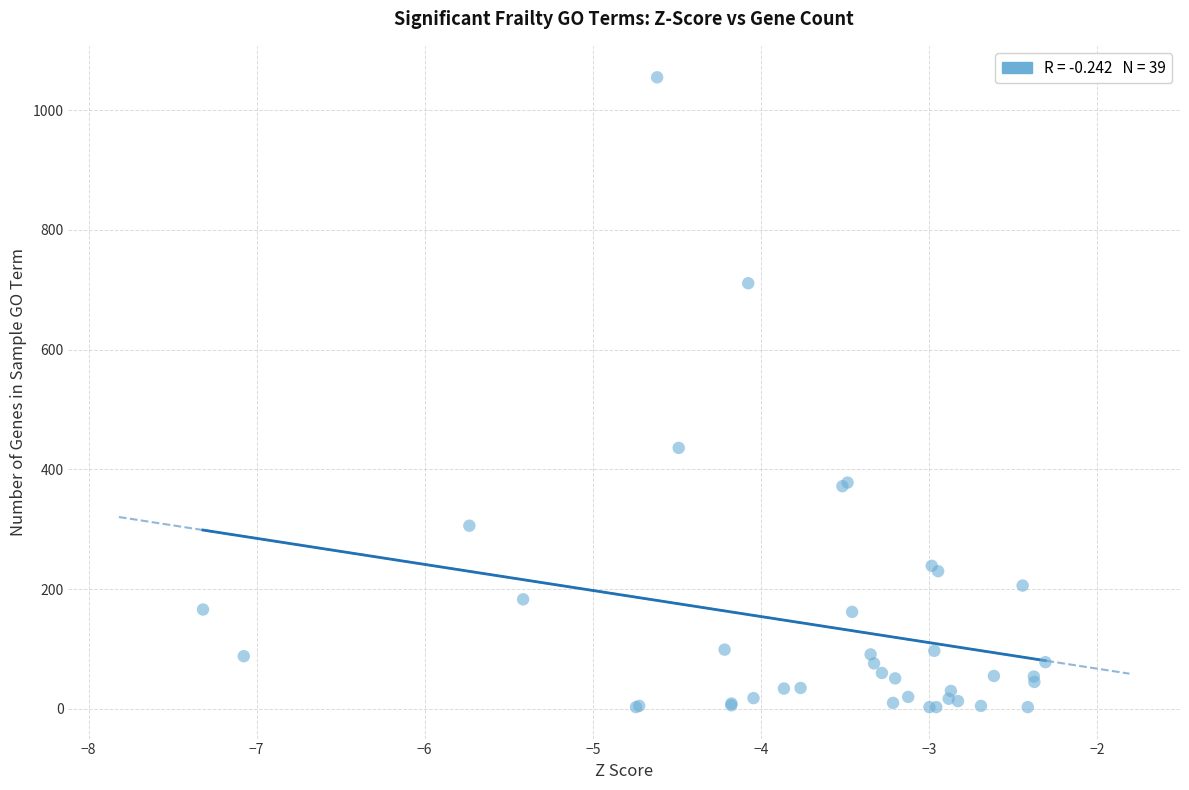

What Y value in the scatter plot is closest to 529?

436